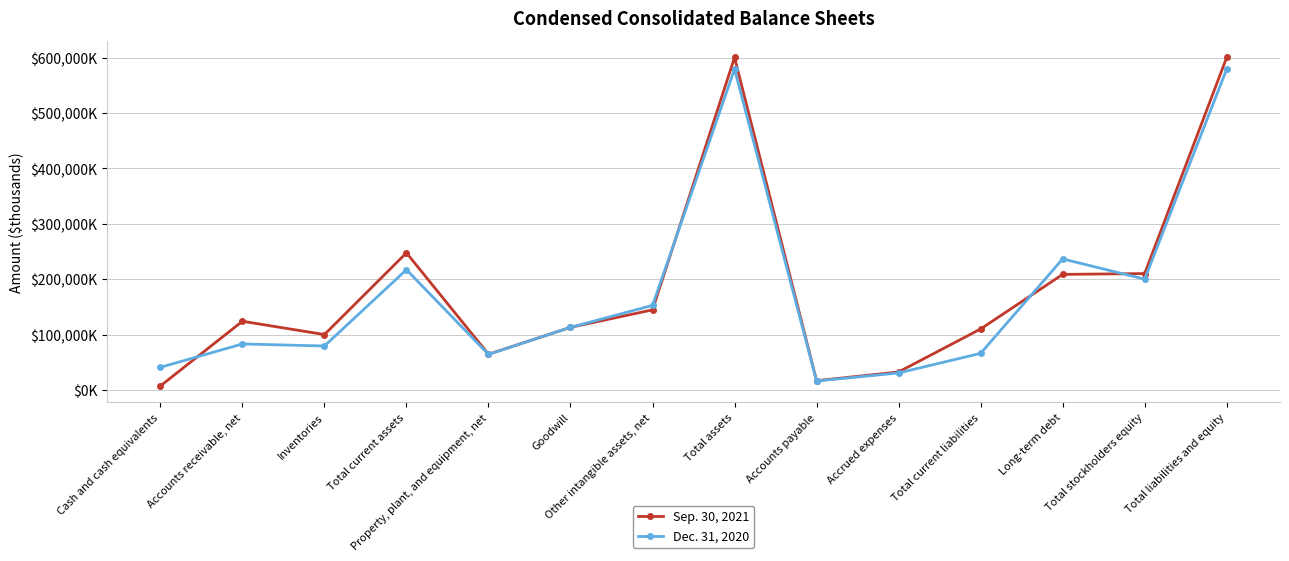

At which category does the chart reach its minimum across all series?

Cash and cash equivalents